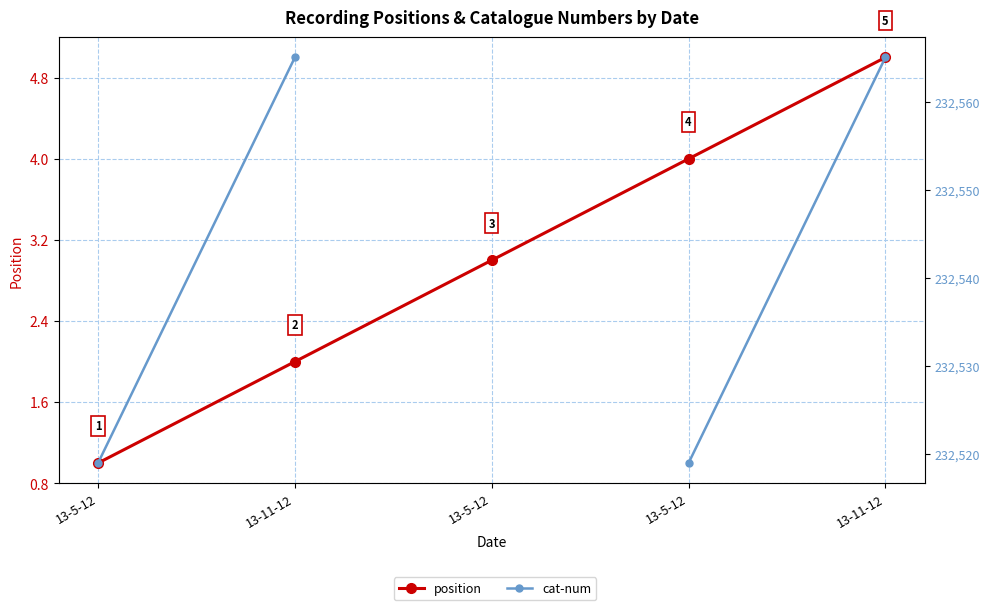

How many positive values does the cat-num series have?

4